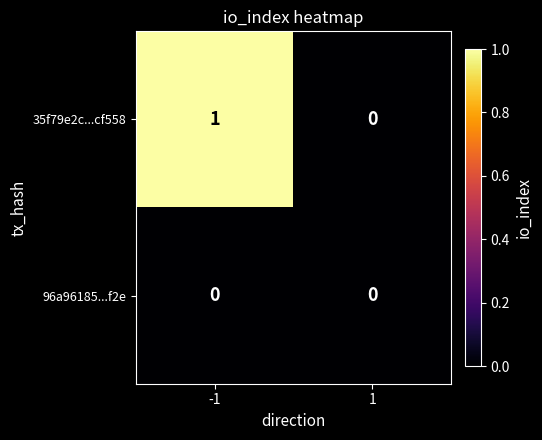

Between -1 and 1, which series saw the biggest shift?

35f79e2c...cf558